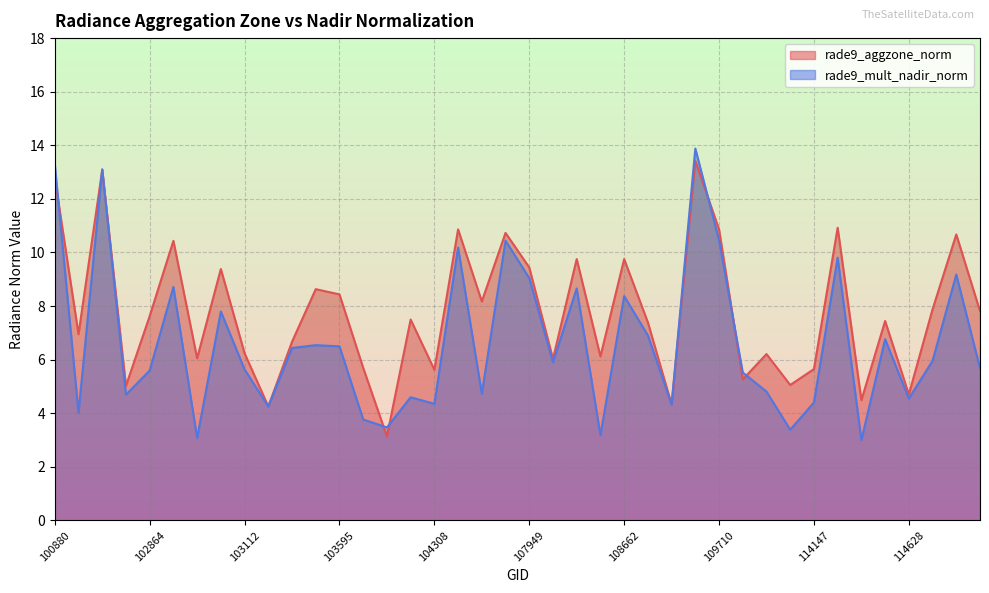

What is the maximum value shown in the chart?

13.9